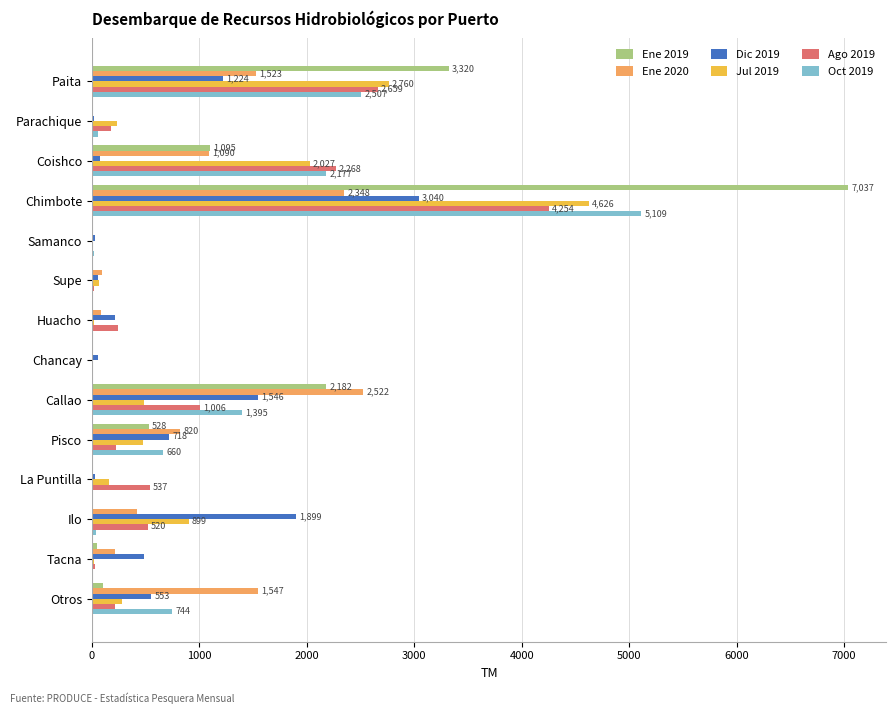

At which category is the sum across all series the highest?

Chimbote